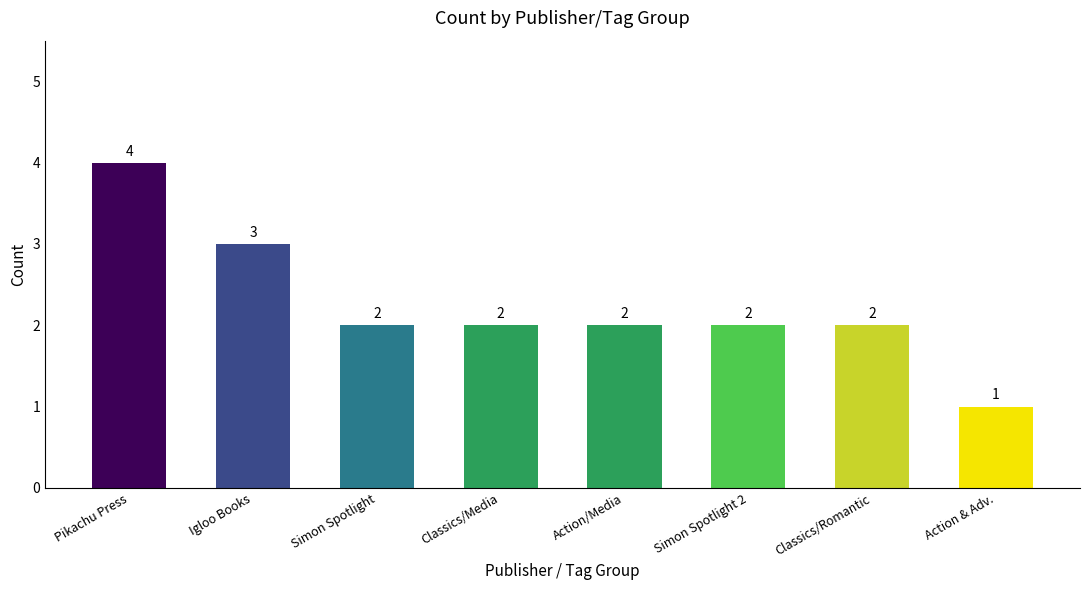

At which label does the data first exceed 2?

Pikachu Press